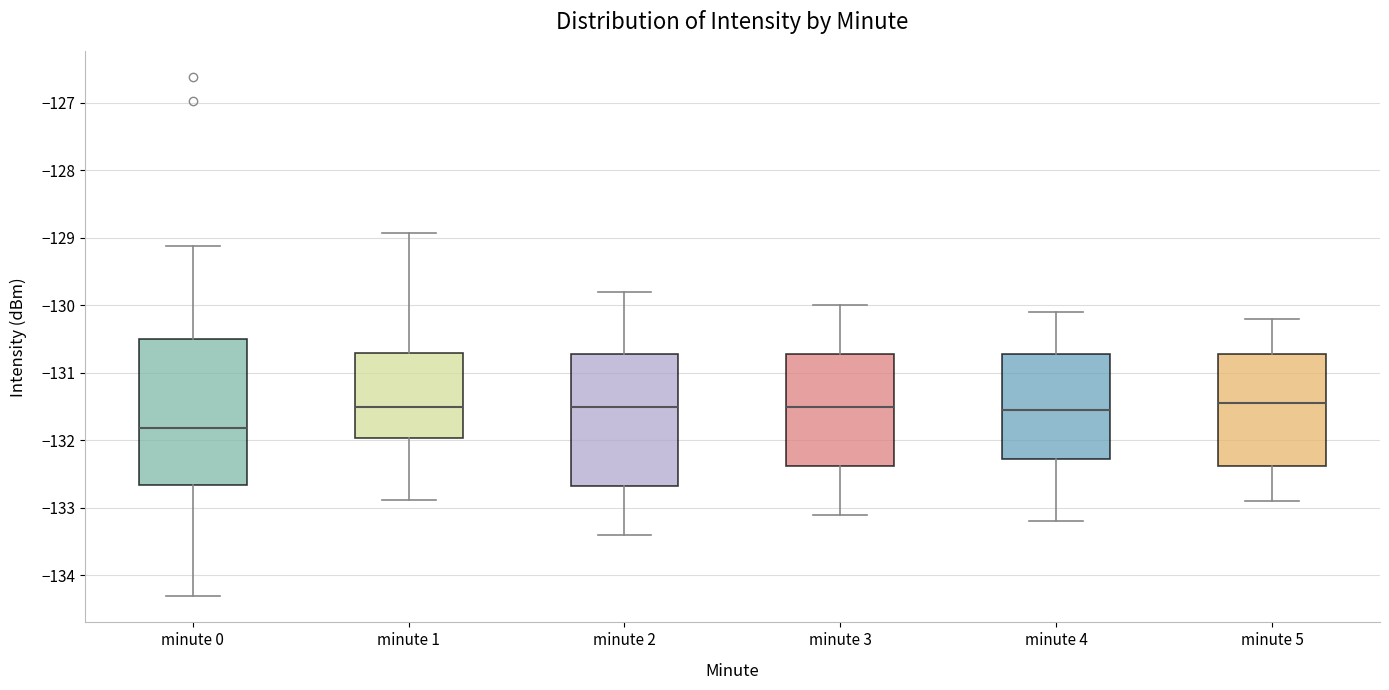

Where does the upper whisker of the box for minute 2 end on the y-axis? The values are not printed on the chart, so give them approximately, as read against the axis.

-129.8